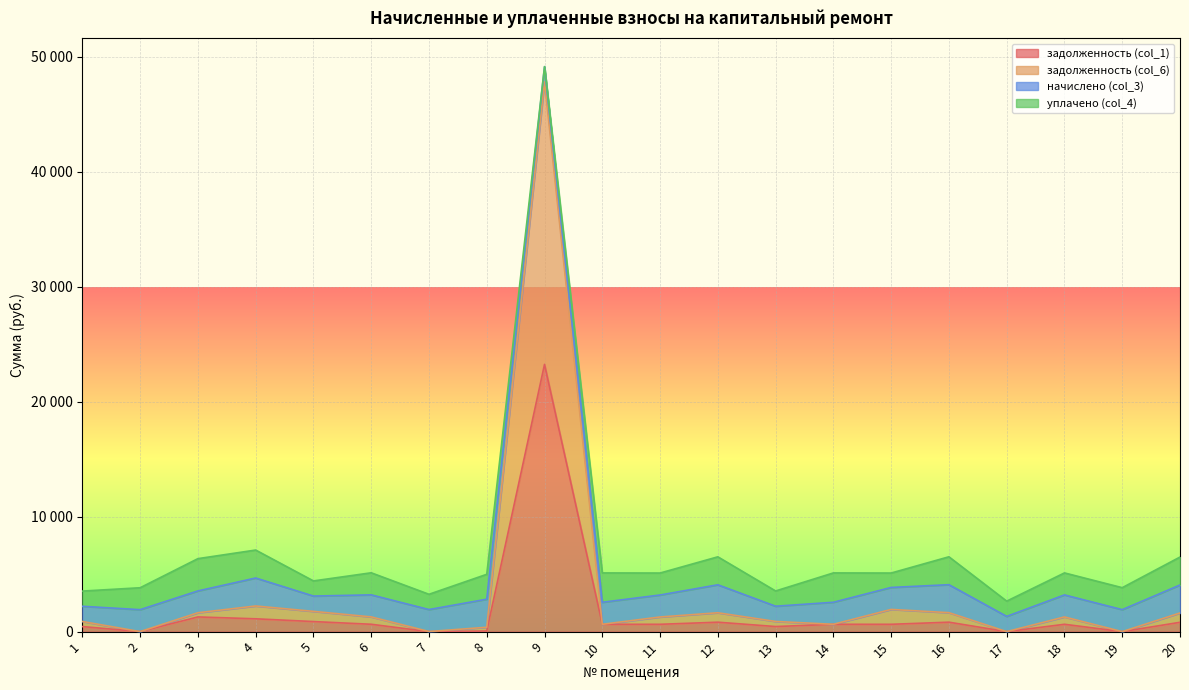

What are all the series names shown in the legend?

задолженность (col_1), задолженность (col_6), начислено (col_3), уплачено (col_4)